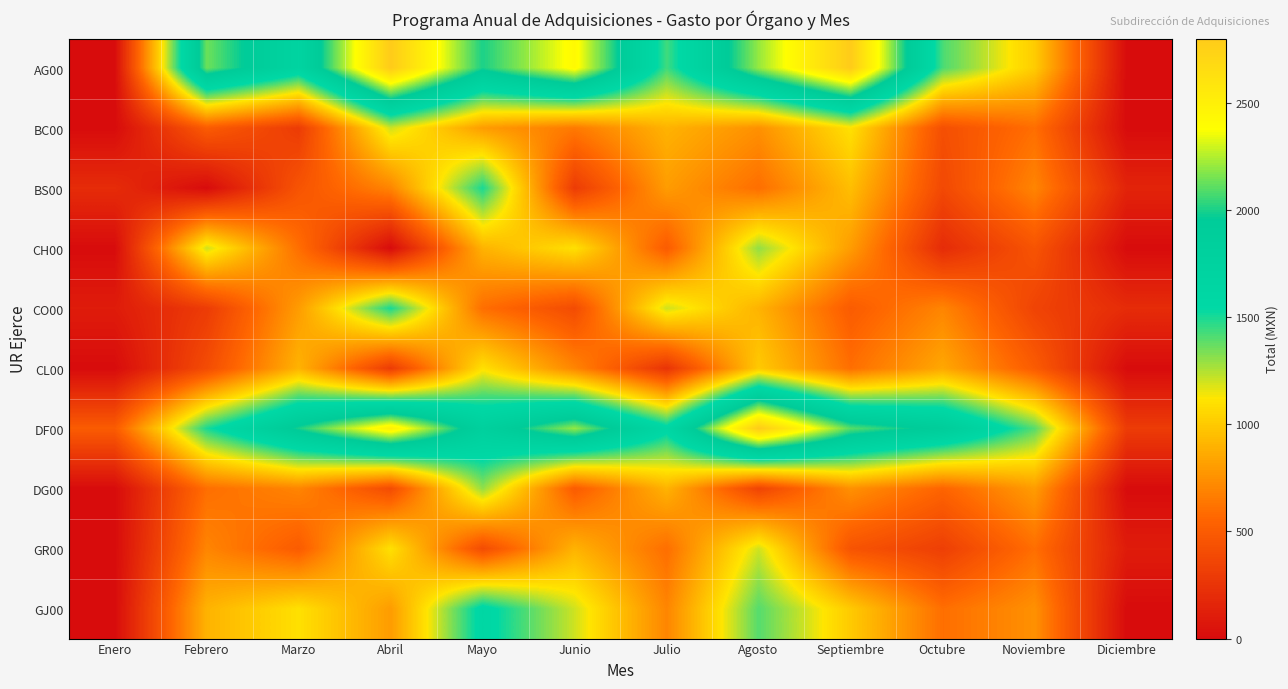

At which category is the sum across all series the highest?

Agosto